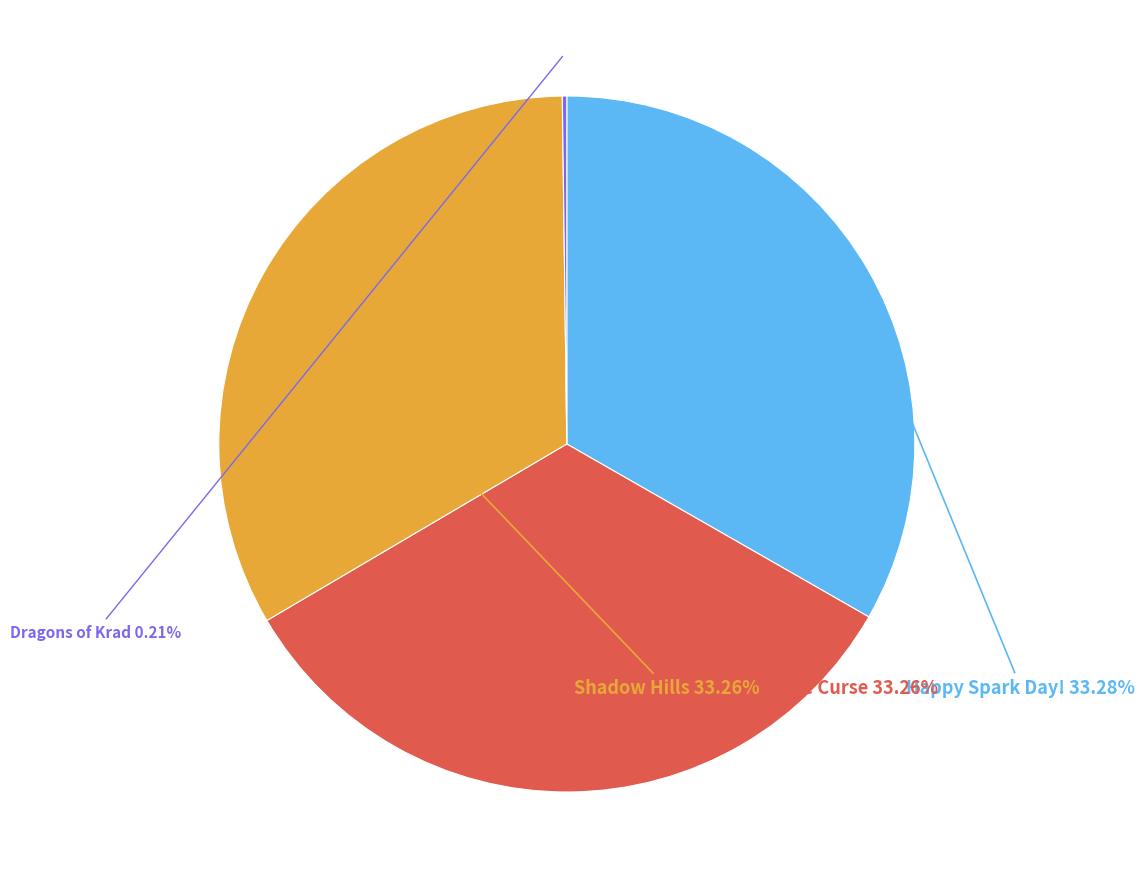

Is there any slice that represents more than half of the pie?

No